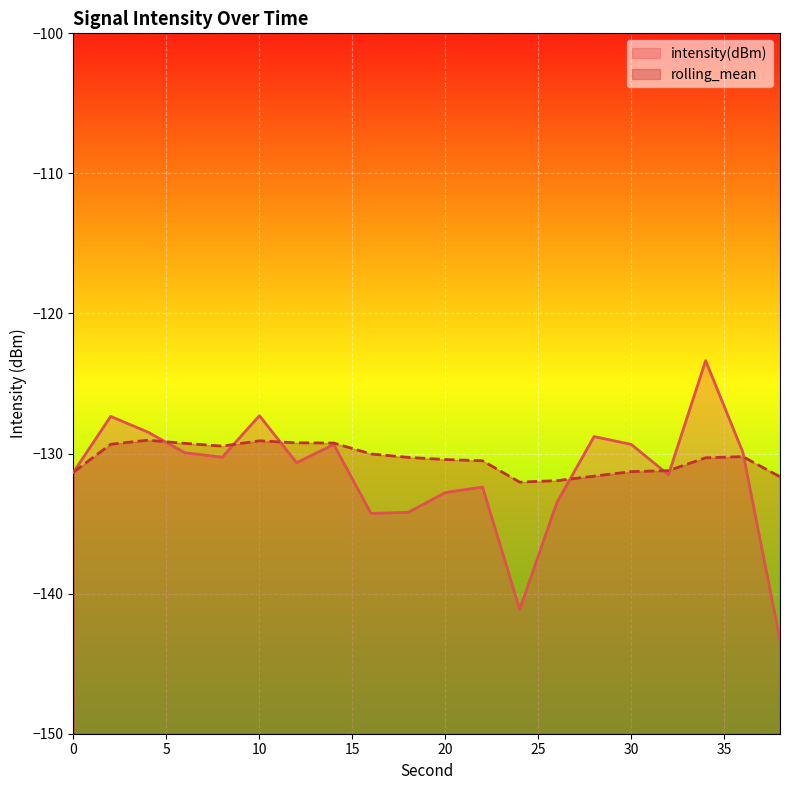

List the labels in order of rolling_mean value, smallest first.

24, 26, 38, 28, 0, 30, 32, 22, 20, 34, 18, 36, 16, 8, 2, 6, 14, 12, 10, 4